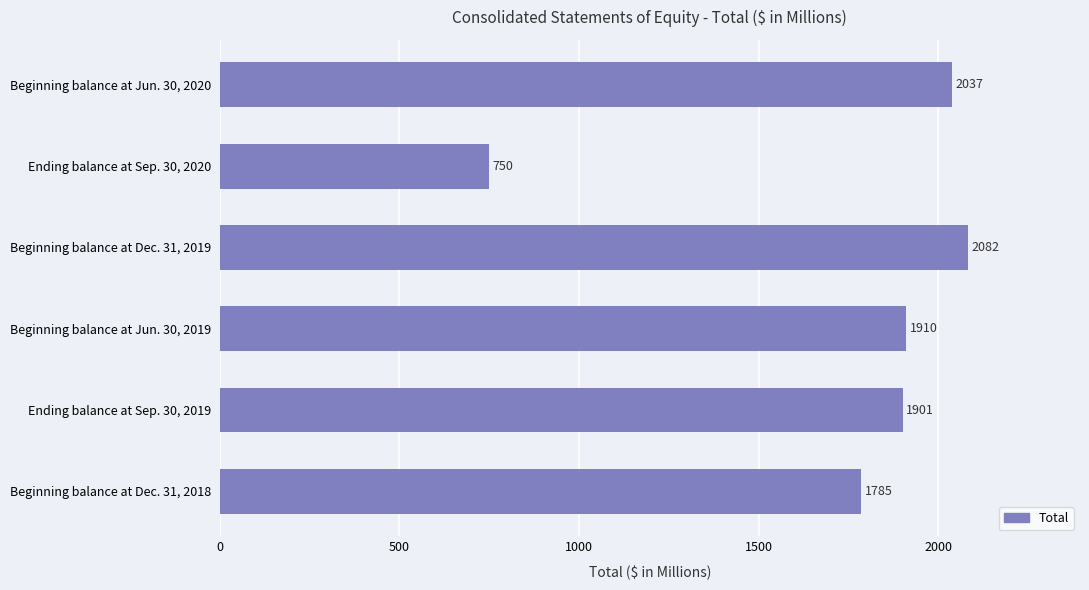

What is the difference between the maximum and second lowest values?

297